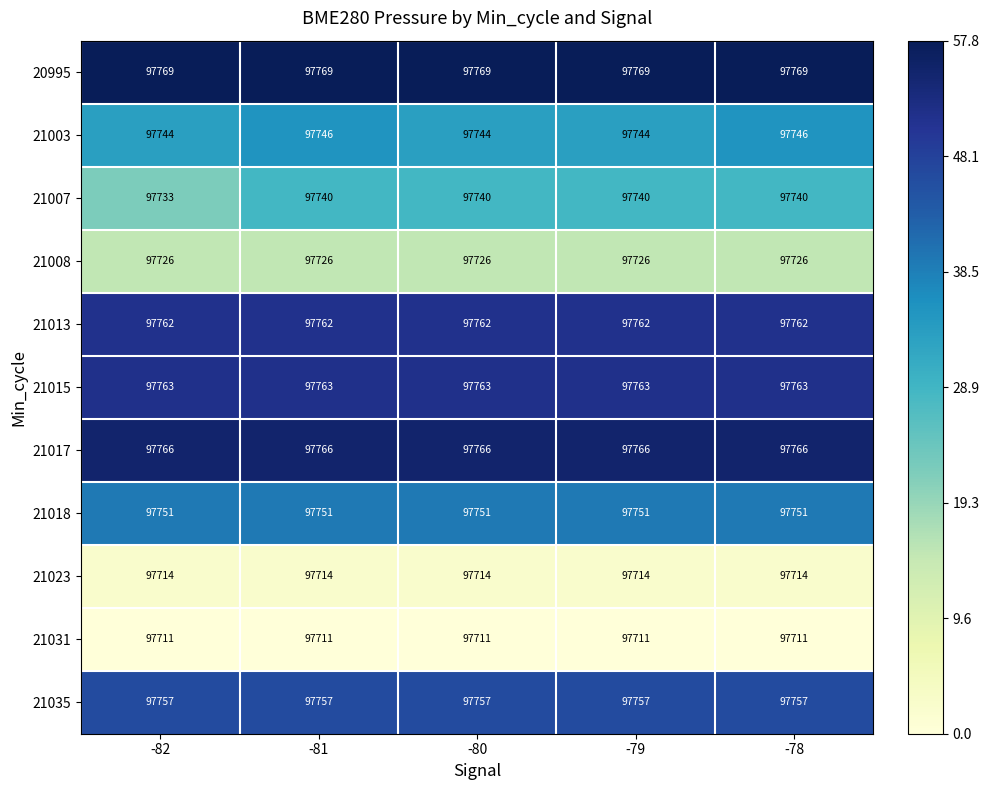

What is the average value of the 21023 series?

97714